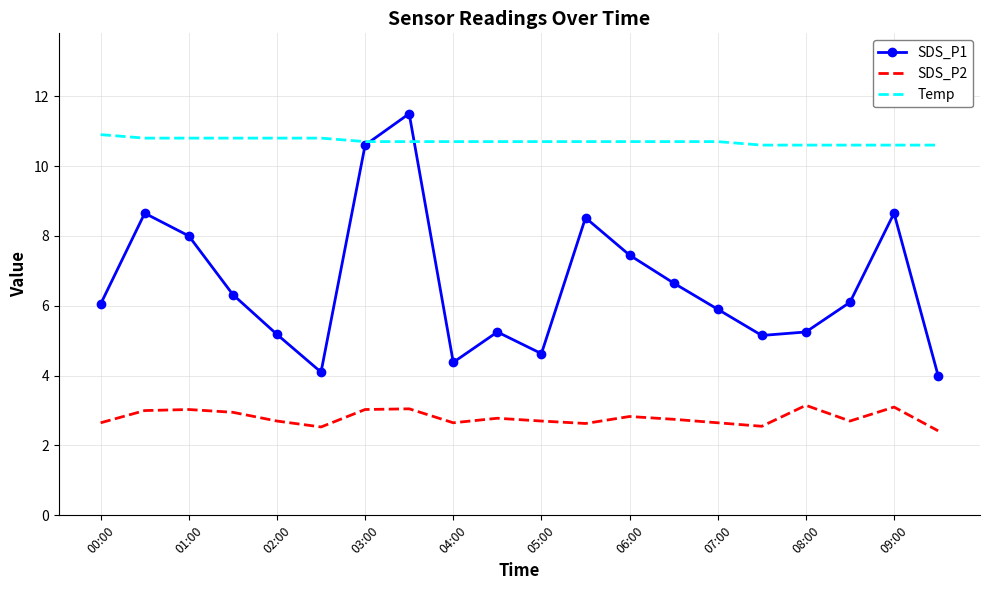

True or false: Temp and SDS_P2 cross at least once.

False